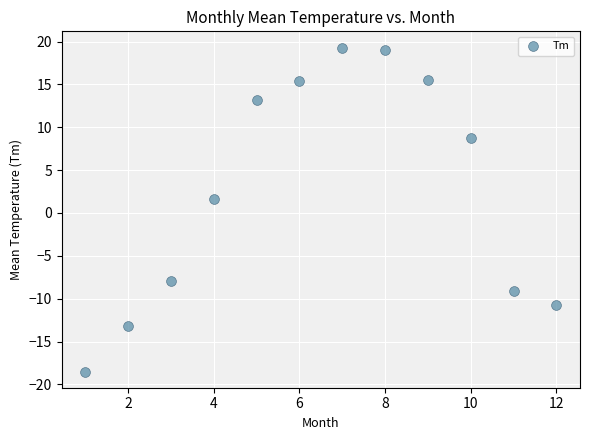

What Y value in the scatter plot is closest to 0?

1.6